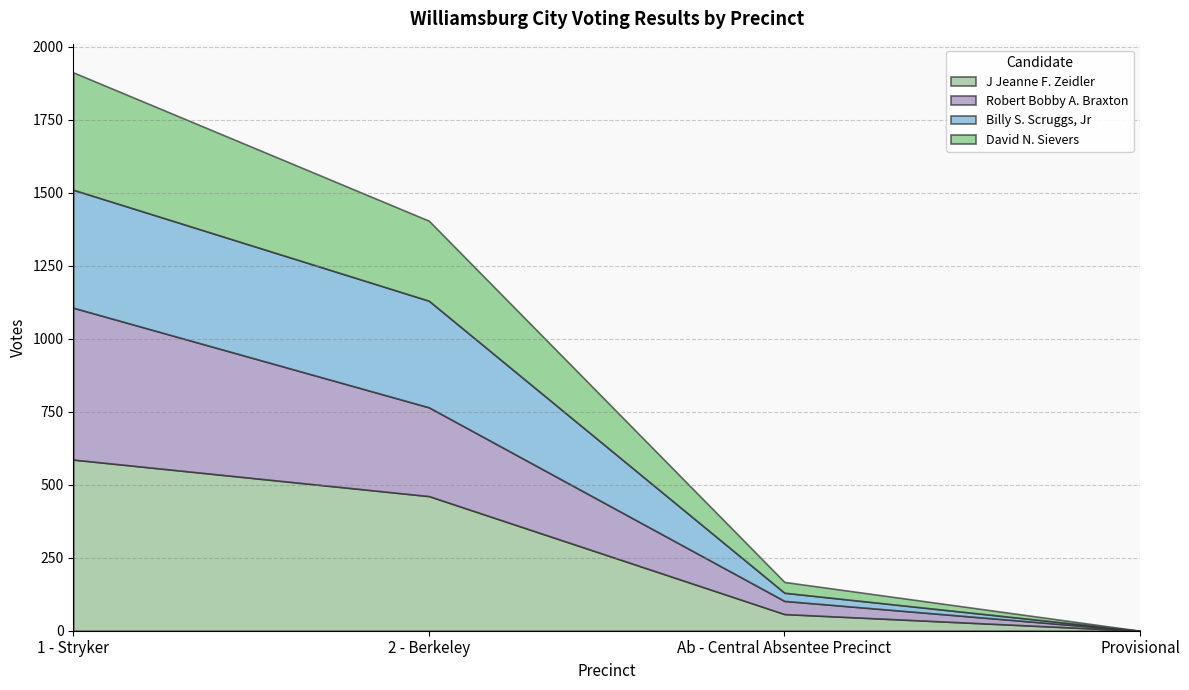

What are all the series names shown in the legend?

J Jeanne F. Zeidler, Robert Bobby A. Braxton, Billy S. Scruggs, Jr, David N. Sievers